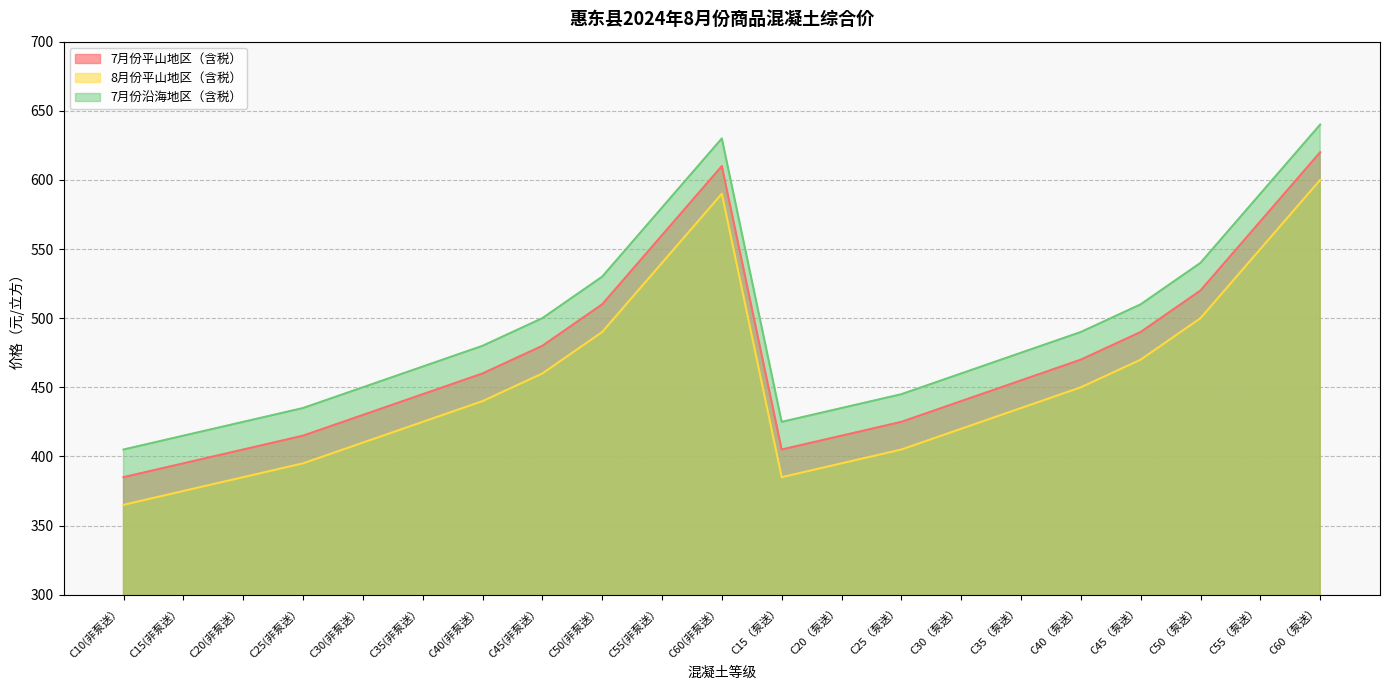

What are all the series names shown in the legend?

7月份平山地区（含税）, 8月份平山地区（含税）, 7月份沿海地区（含税）